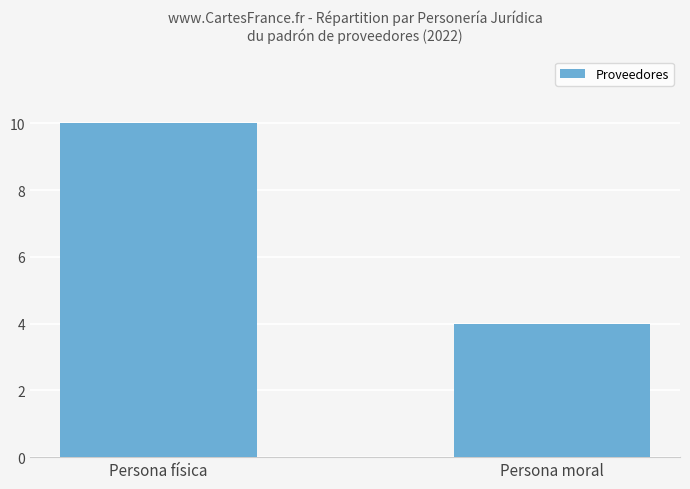

What is the greatest value displayed?

10